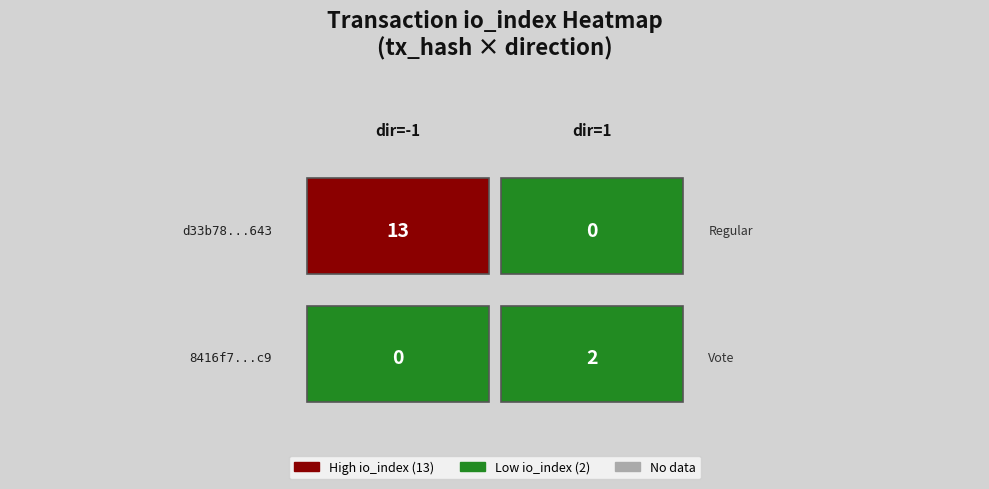

Rank the series by their maximum value, from lowest to highest.

8416f71c623edb6be802098bba1ca29c6dfc9c9, d33b78006fb2cac1a97c7a8f8aa9d241724f643